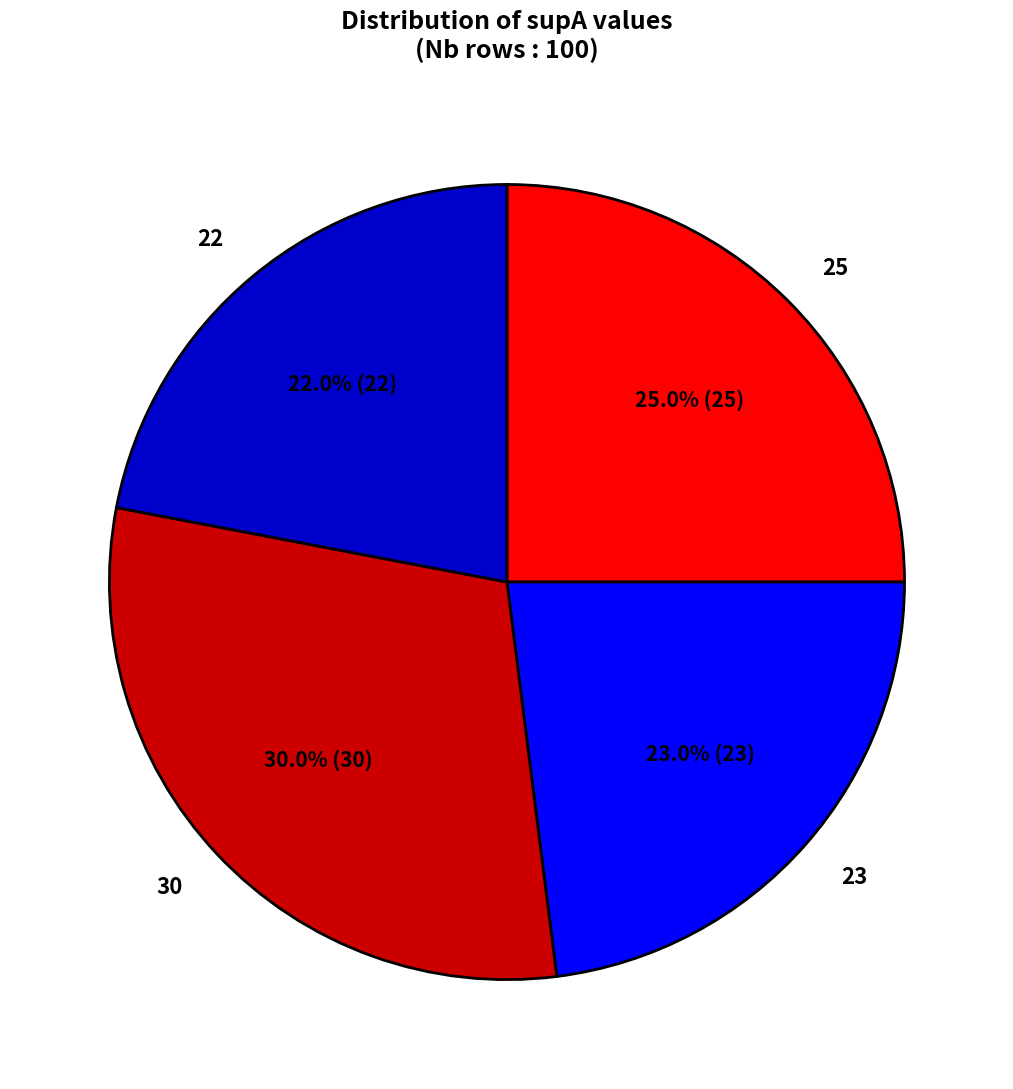

Combined, do 22 and 30 account for over 50%?

Yes